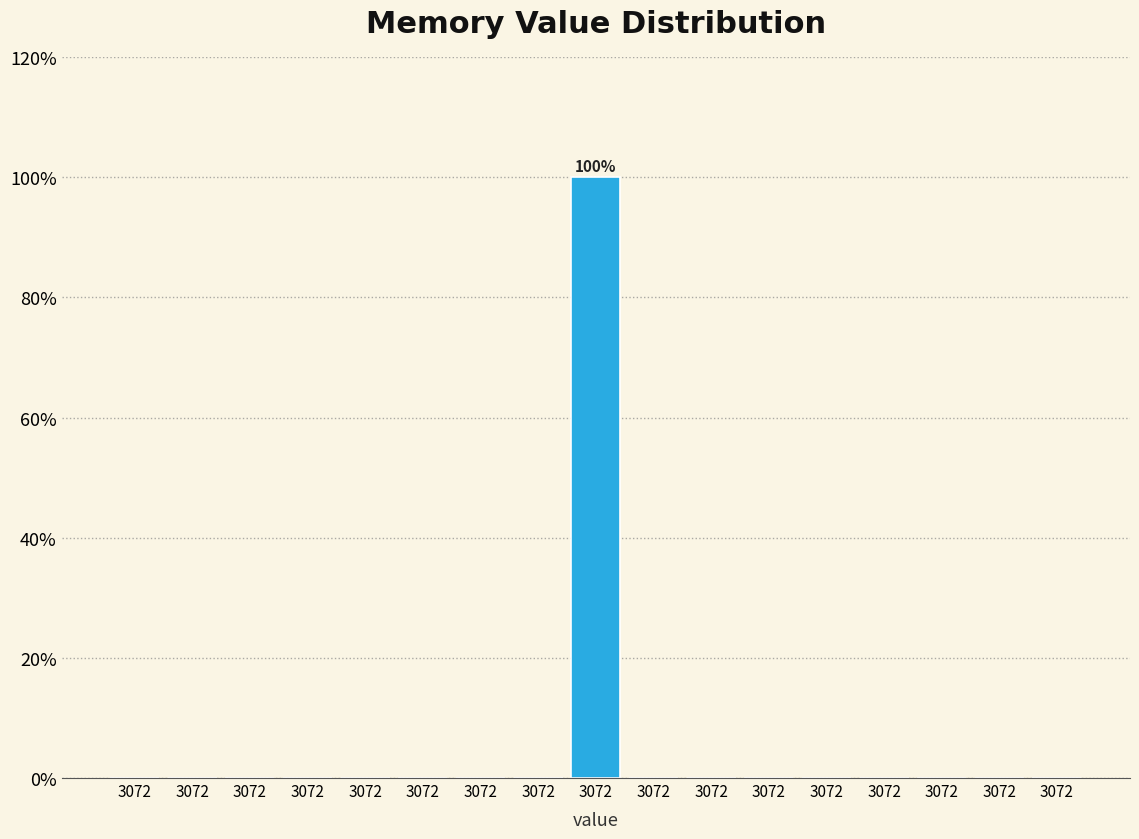

Count the number of categories in the chart.

17